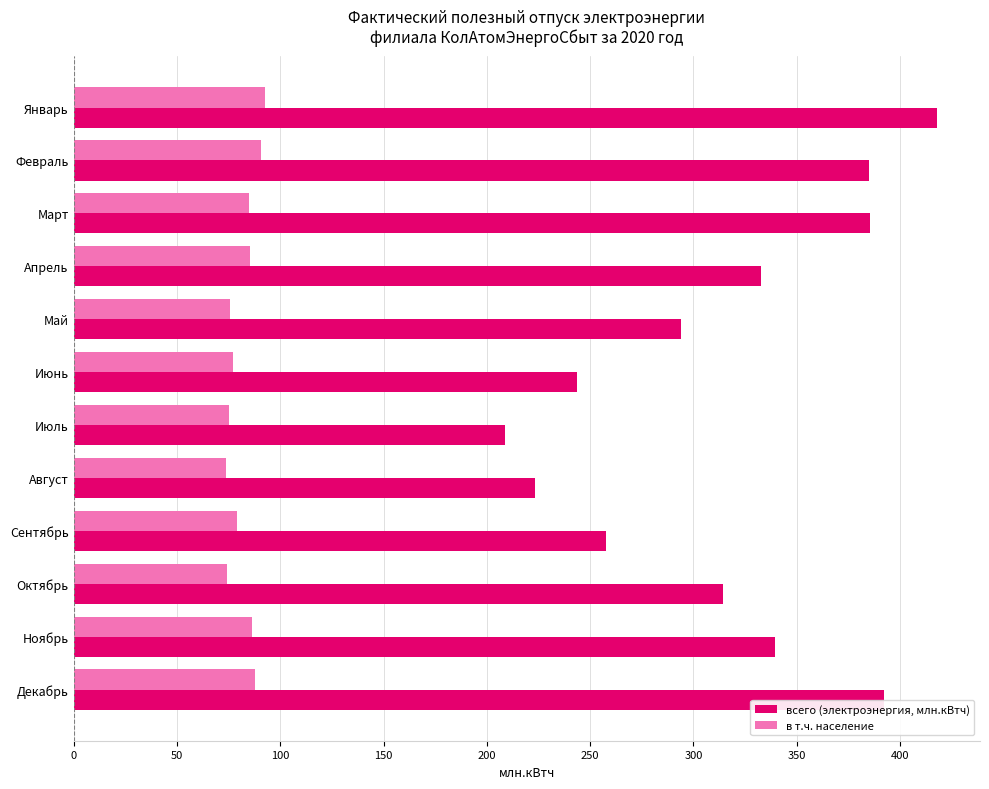

At how many categories does at least one series exceed 220?

11